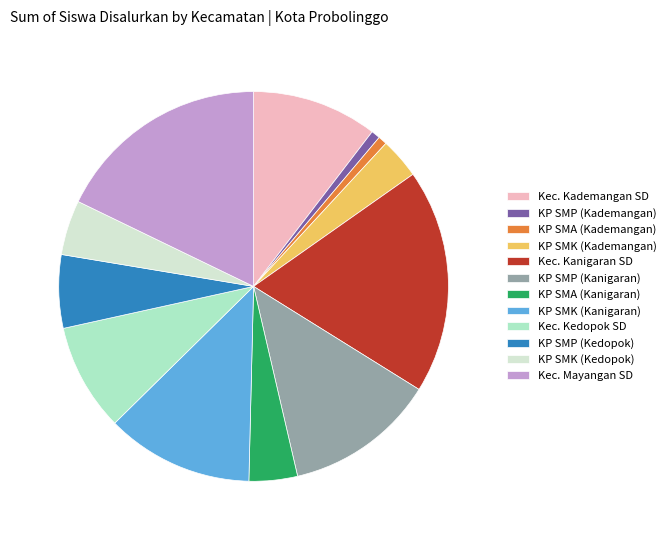

Does any single category account for the majority?

No